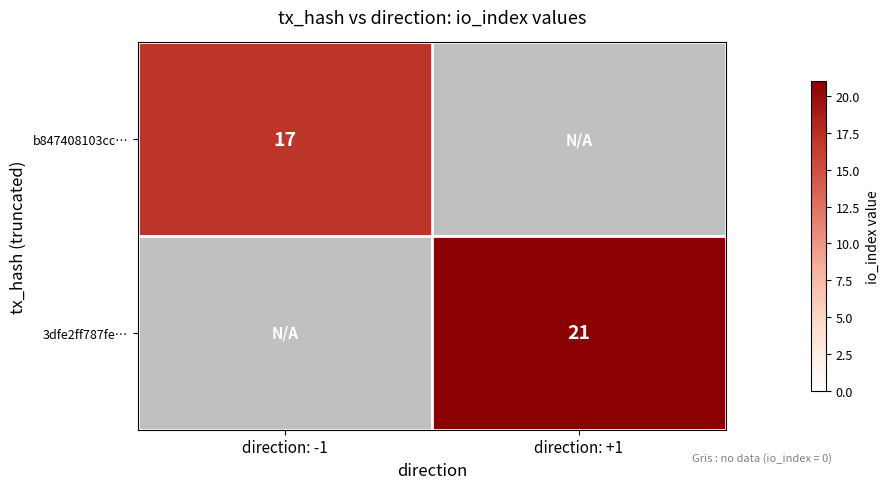

Which has a higher value, direction: -1 or direction: +1?

direction: -1